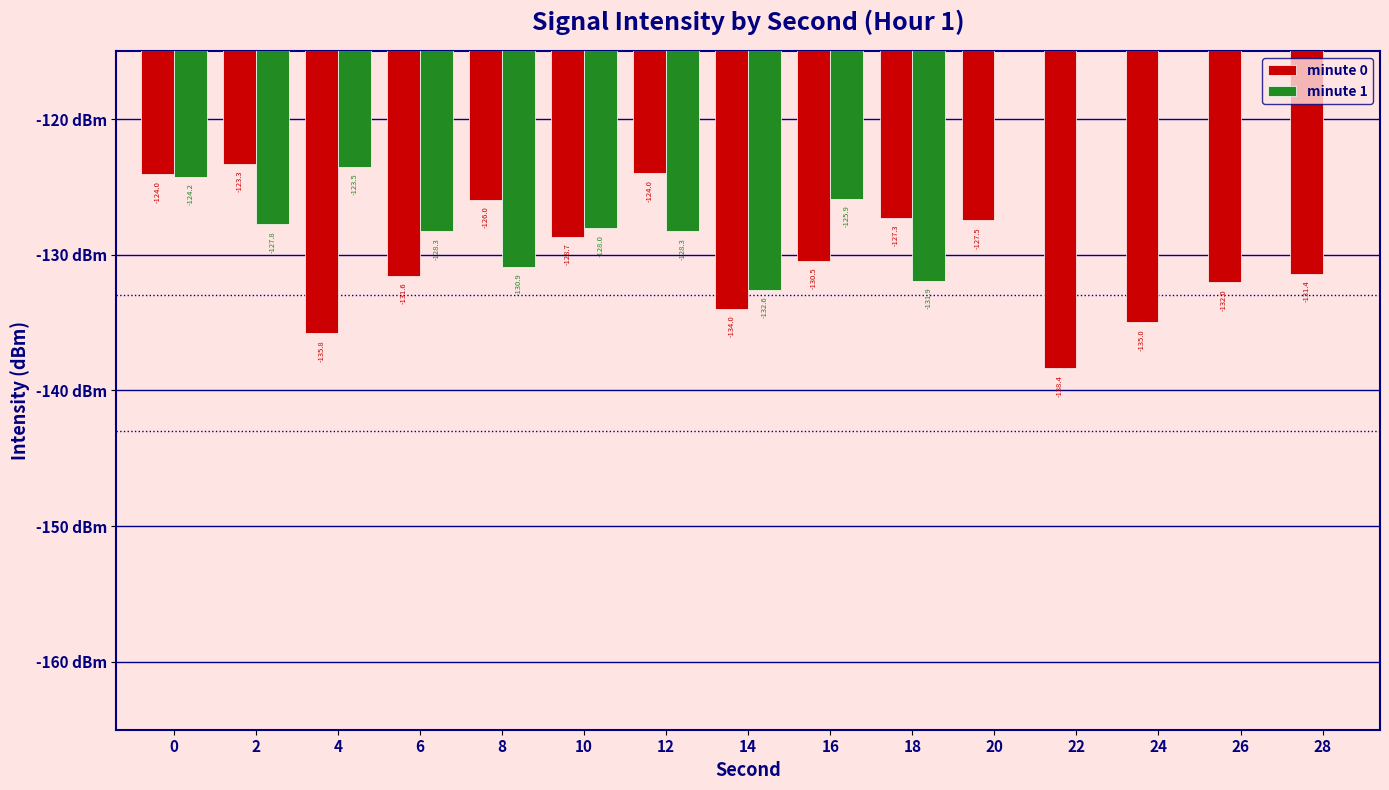

What is the maximum value for minute 1?

-123.5